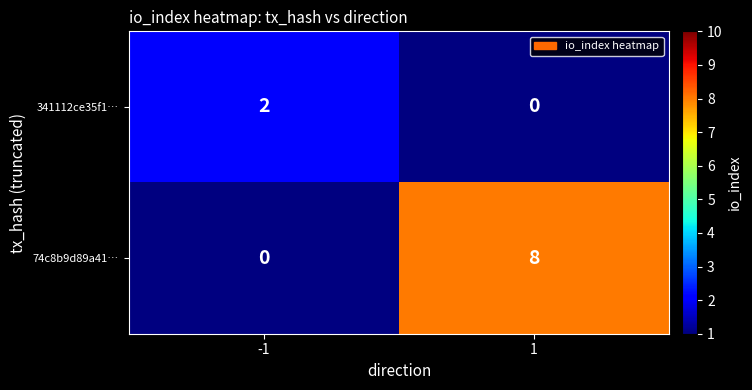

The value of 74c8b9d89a41… at 1 is 14. True or false?

False